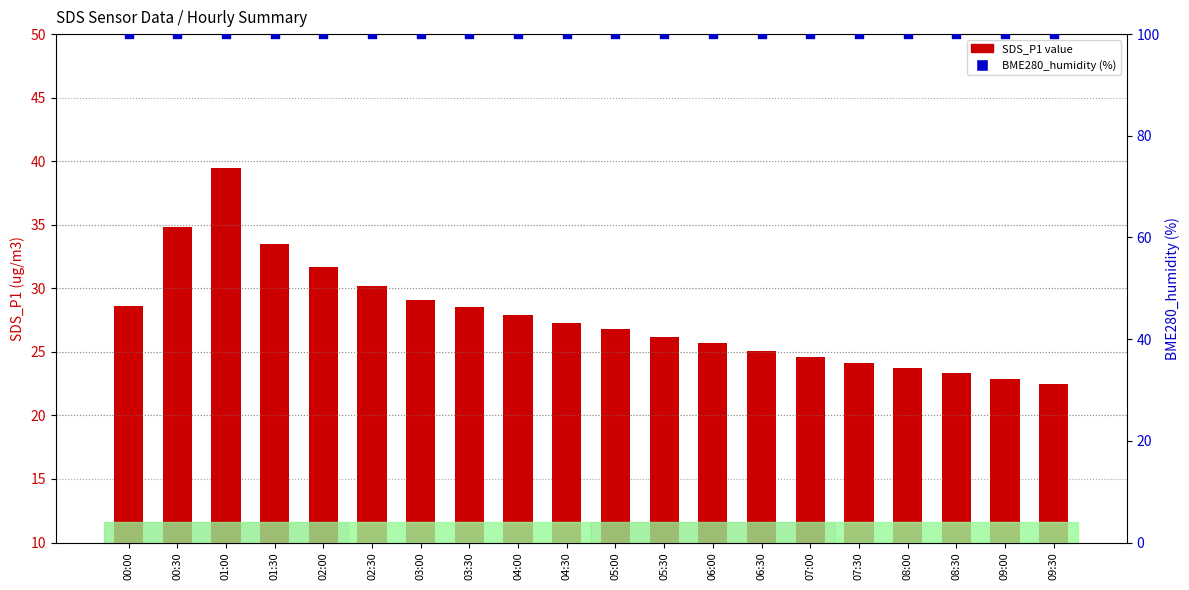

Which series reaches the maximum Y coordinate?

BME280_humidity (%)